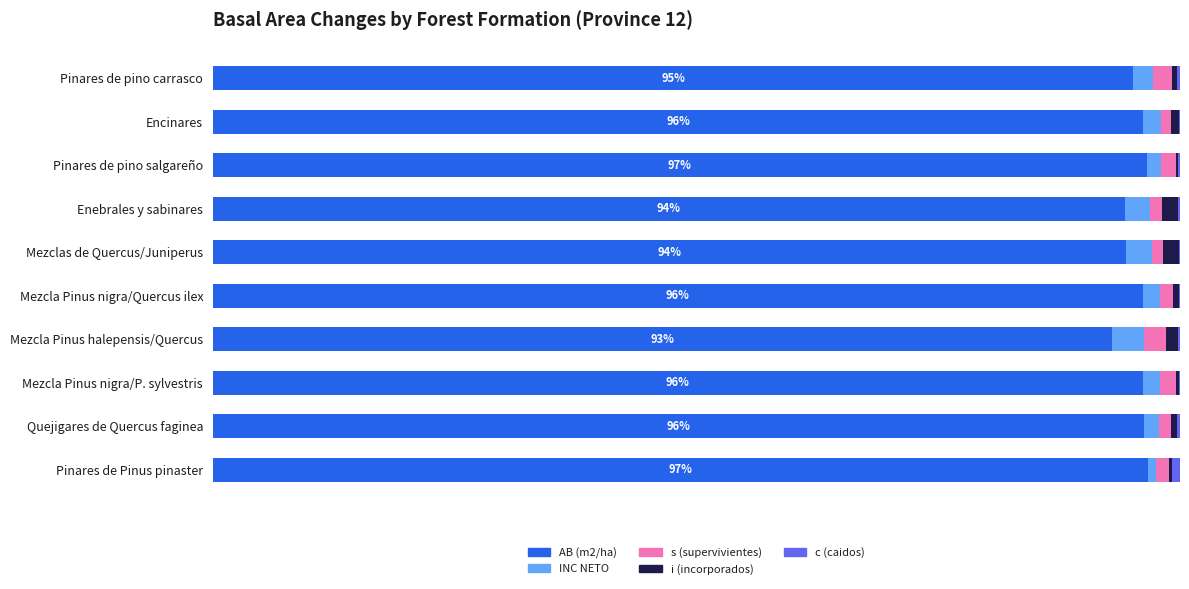

How many data points in AB (m2/ha) are above 96?

6